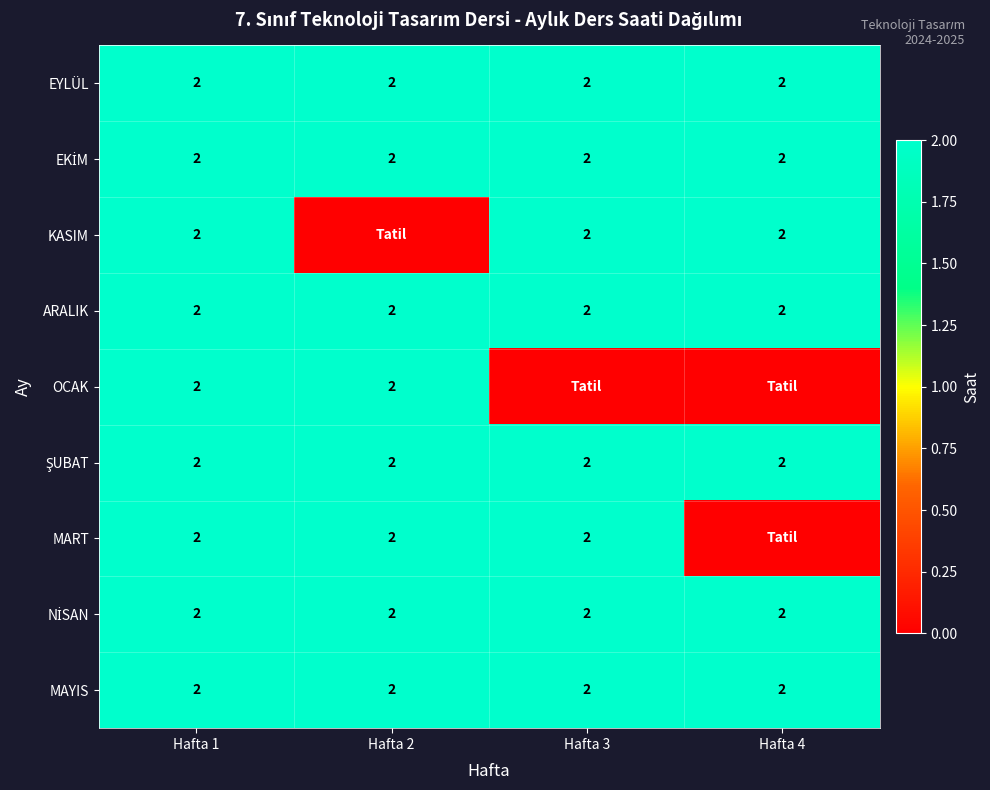

How many distinct data groups are displayed?

9